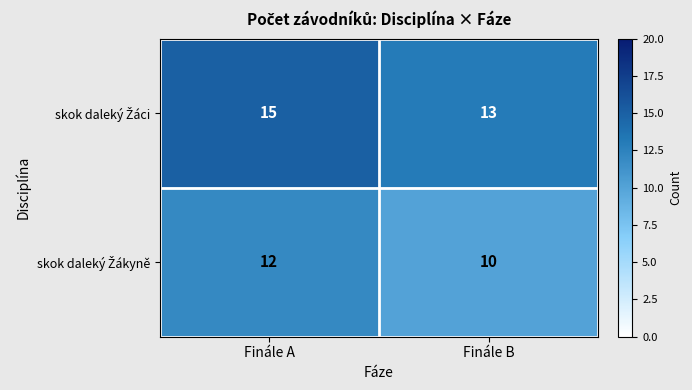

What is the greatest value displayed?

15